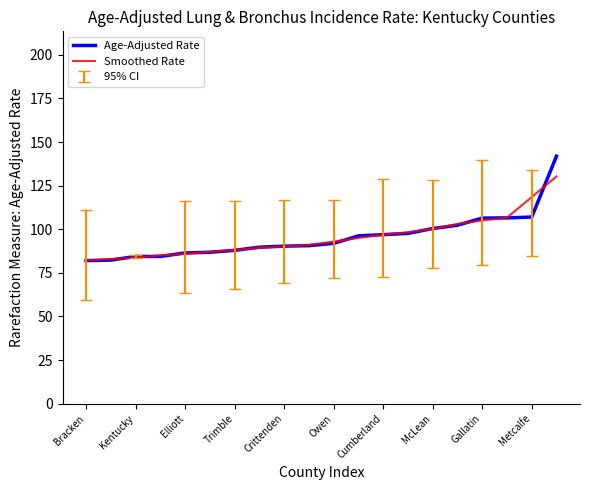

Which series has the largest range (max minus min)?

Age-Adjusted Rate